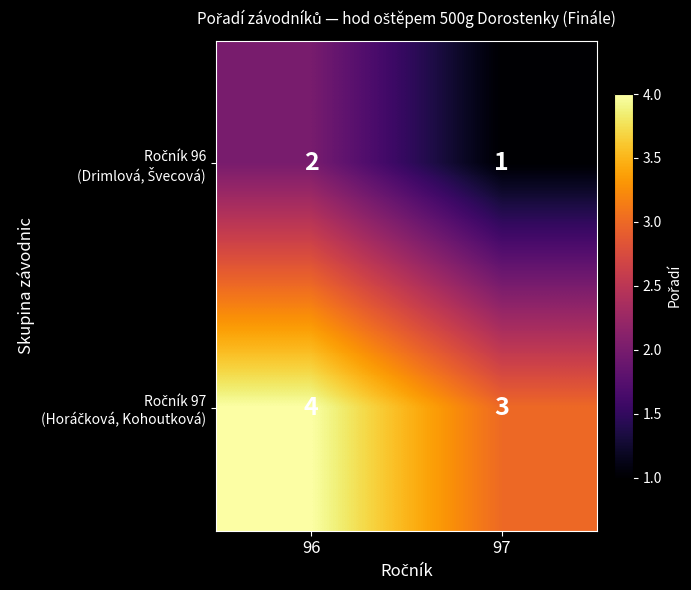

What is the spread (max minus min) of values at 97?

2